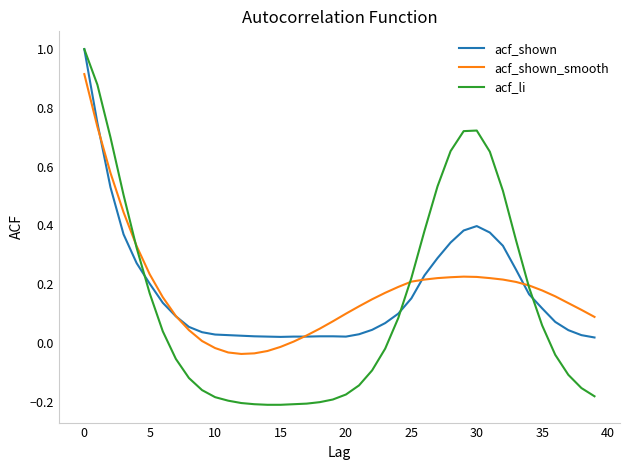

What is the greatest value displayed?

1.0